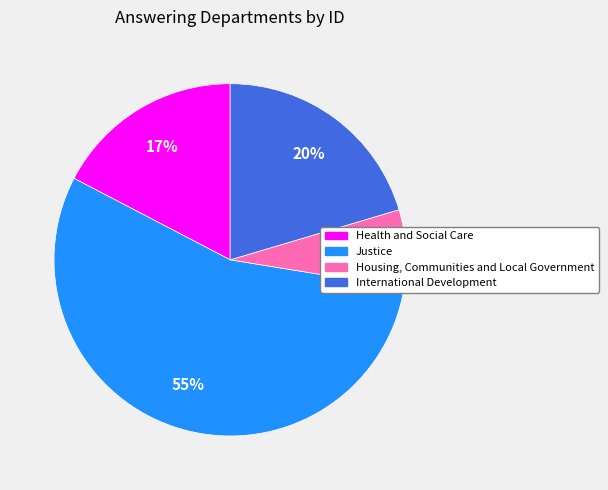

To the nearest percent, what percentage of the pie is Housing, Communities and Local Government?

7%